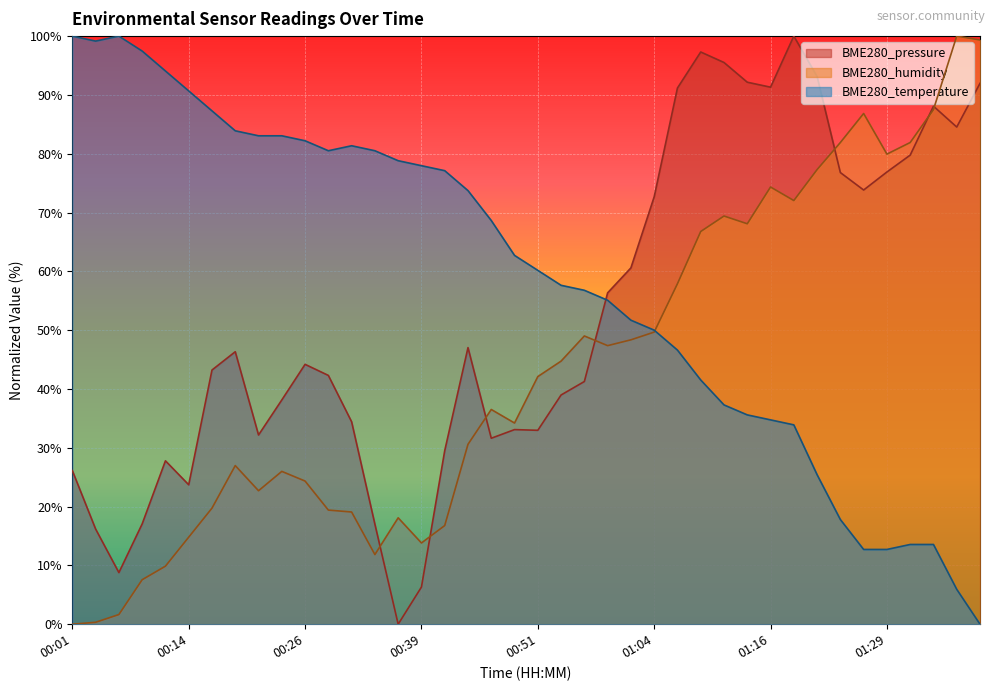

Reading left to right, what are all the values shown in this chart?

BME280_pressure: 26.1	16.2	8.8	17.1	27.8	23.7	43.2	46.3	32.2	38.1	44.2	42.3	34.4	17.0	0.0	6.3	29.5	47.0	31.6	33.1	33.0	39.0	41.3	56.3	60.6	72.7	91.2	97.3	95.5	92.2	91.3	100.0	93.1	76.8	73.8	76.9	79.8	88.1	84.5	92.0
BME280_humidity: 0.0	0.3	1.6	7.6	9.9	14.8	19.7	27.0	22.7	26.0	24.3	19.4	19.1	11.8	18.1	13.8	16.8	30.6	36.5	34.2	42.1	44.7	49.0	47.4	48.4	49.7	57.9	66.8	69.4	68.1	74.3	72.0	77.3	81.9	86.8	79.9	81.9	87.5	100.0	99.3
BME280_temperature: 100.0	99.2	100.0	97.5	94.1	90.7	87.3	83.9	83.1	83.1	82.2	80.5	81.4	80.5	78.8	78.0	77.1	73.7	68.6	62.7	60.2	57.6	56.8	55.1	51.7	50.0	46.6	41.5	37.3	35.6	34.7	33.9	25.4	17.8	12.7	12.7	13.6	13.6	5.9	0.0